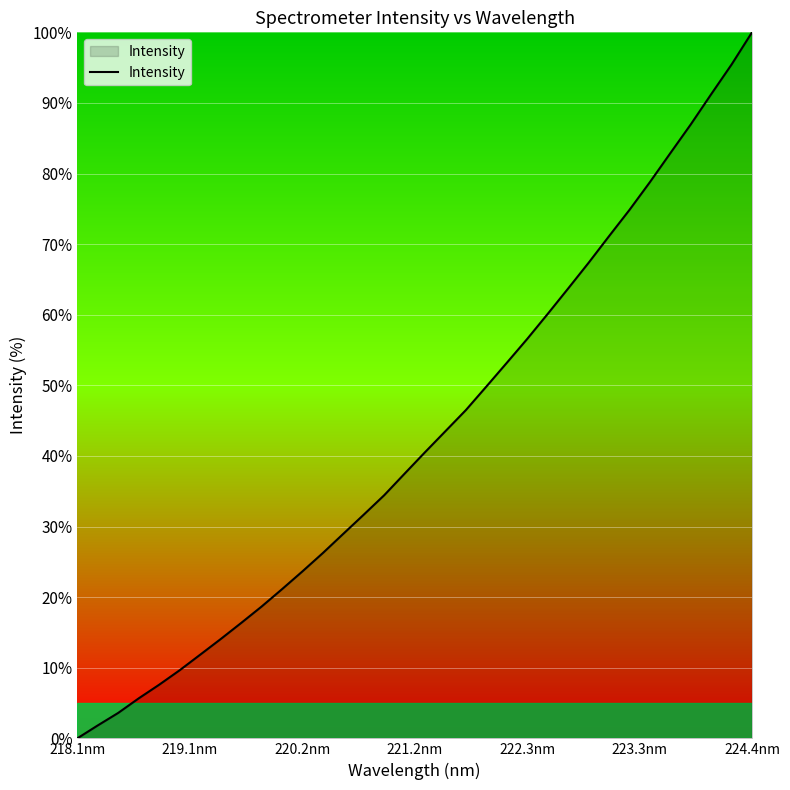

Reading left to right, extract all data points from this chart.

0.0	1.8	3.6	5.7	7.6	9.6	11.8	14.1	16.3	18.7	21.1	23.6	26.2	29.0	31.7	34.4	37.5	40.5	43.5	46.5	49.8	53.2	56.6	60.1	63.7	67.4	71.1	74.8	78.8	82.9	87.0	91.2	95.4	100.0